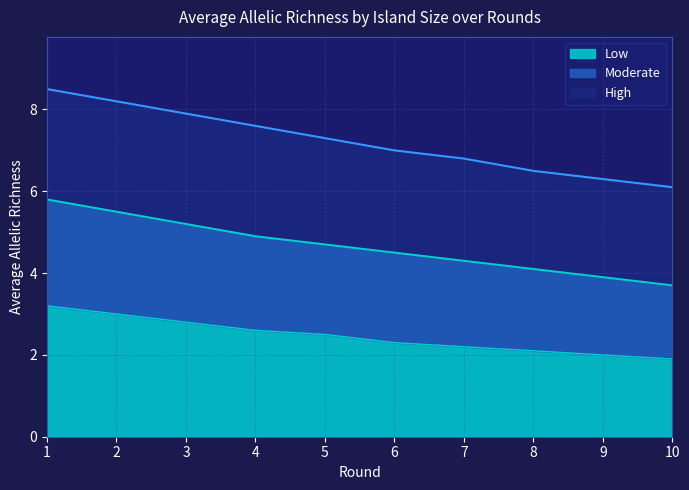

What is the maximum value shown in the chart?

8.5